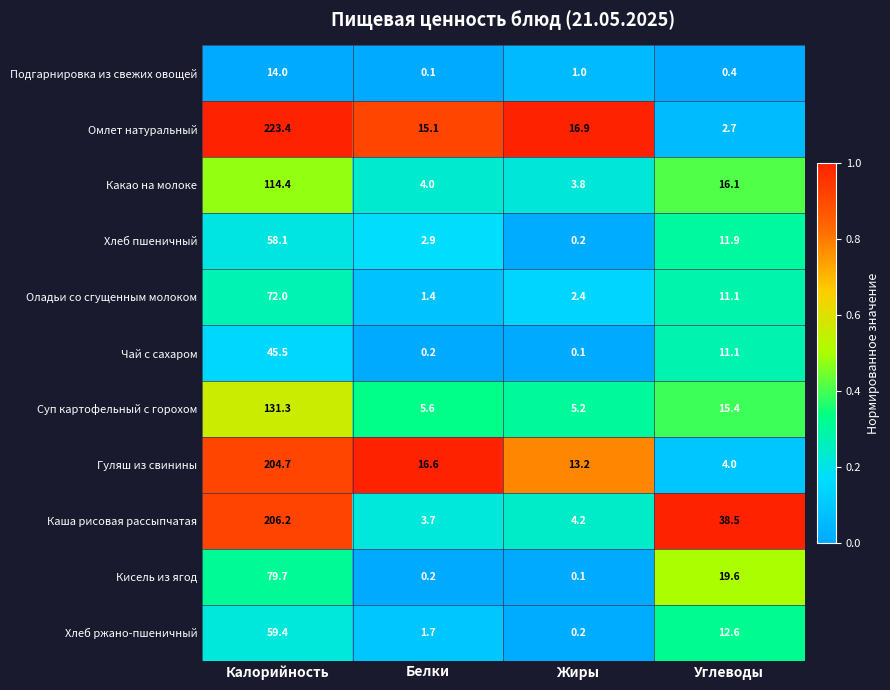

Where is Оладьи со сгущенным молоком nearest to the value 36?

Углеводы